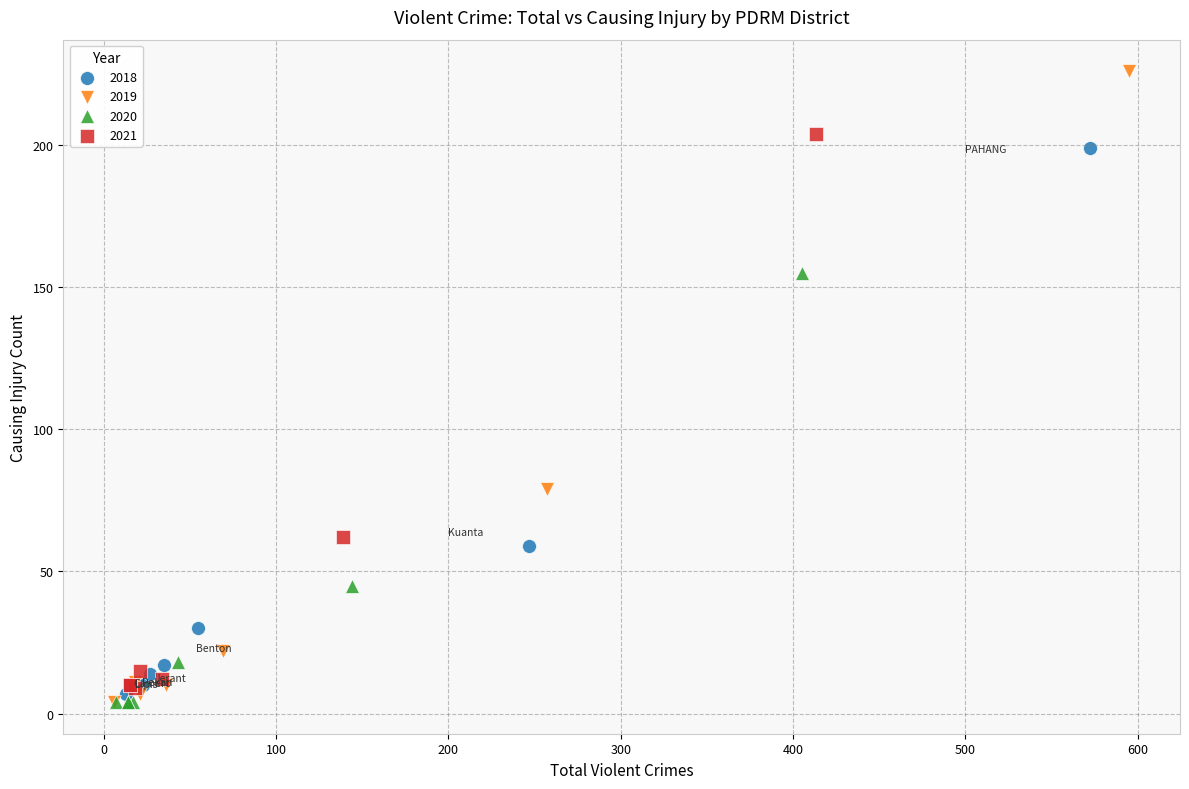

Which series reaches the maximum Y coordinate?

2019